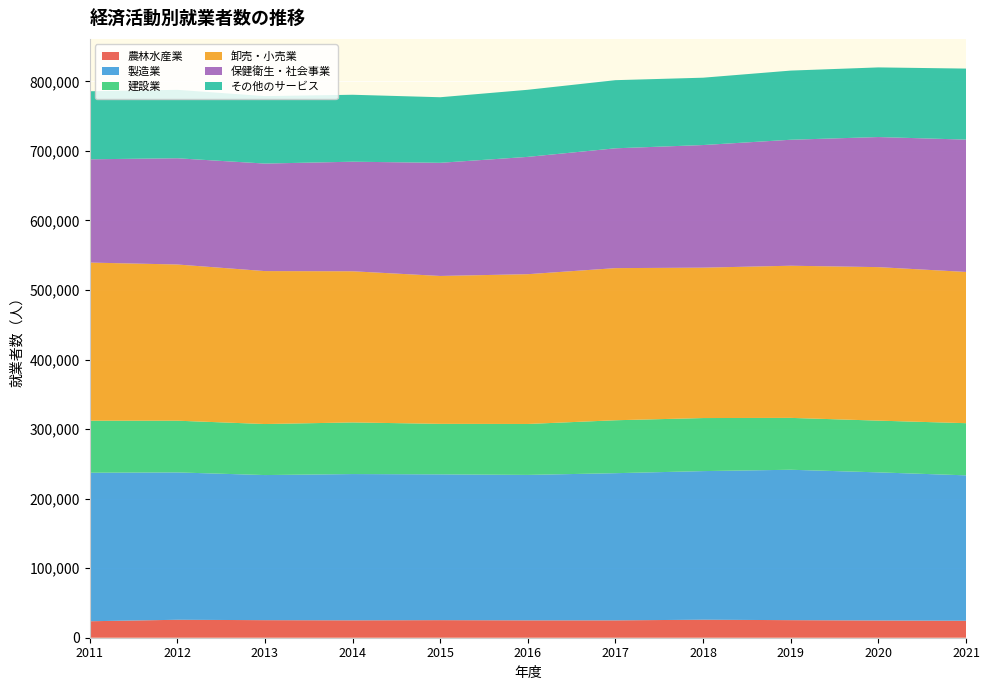

Reading left to right, list all the values displayed in this chart.

農林水産業: 23681	25807	25246	25000	25268	24962	24961	25883	25267	24767	24375
製造業: 213583	211915	208657	210335	209649	209175	211638	213715	216267	213004	209125
建設業: 74798	74365	73377	74252	72633	73236	76116	76281	74595	74401	75013
卸売・小売業: 227387	224608	219926	217358	212655	215378	218758	216268	218781	220737	217480
保健衛生・社会事業: 148512	152750	154617	157557	162704	168705	172298	176313	181160	187056	190279
その他のサービス: 97829	98393	96968	96271	94298	96479	97975	96844	99457	100134	102136